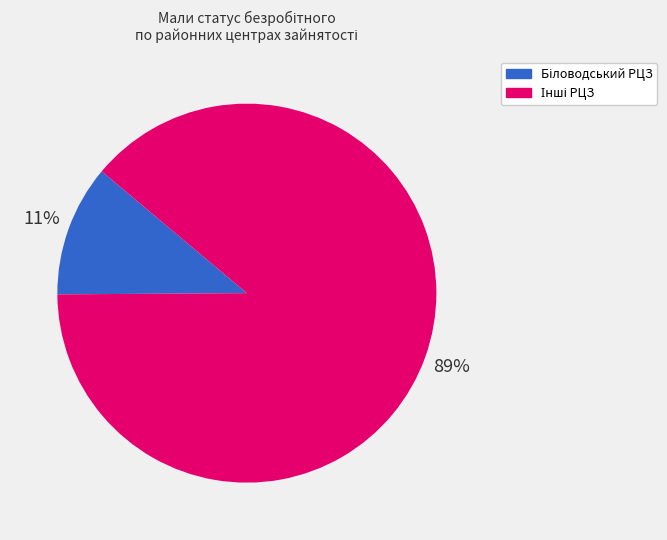

To the nearest percent, what is the average slice percentage?

50%